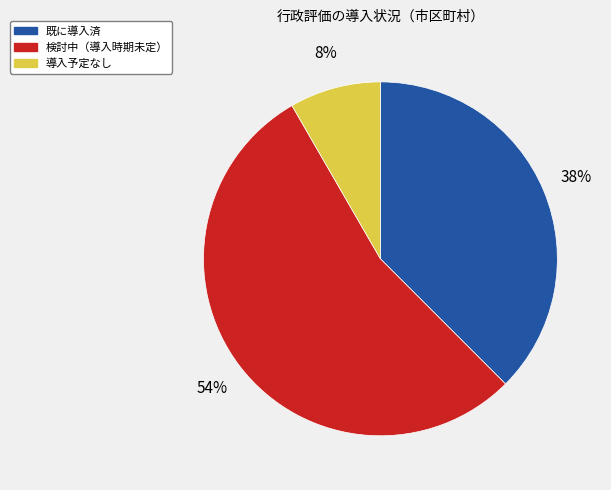

To the nearest percent, what is the difference between the largest and smallest slice percentages?

46%